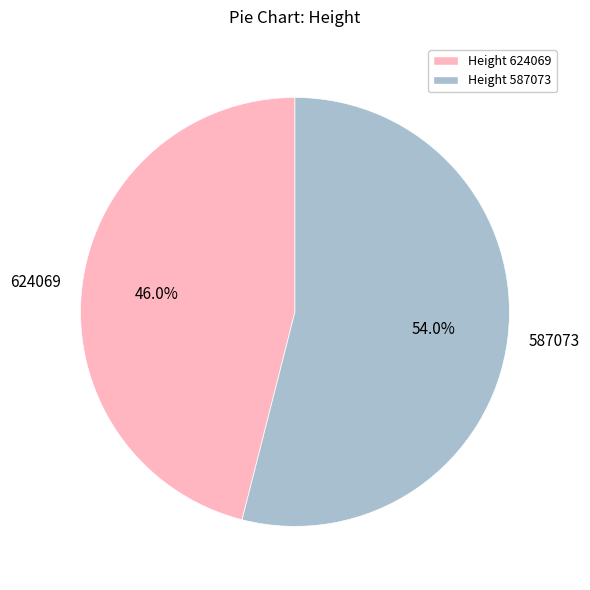

To the nearest percent, what is the average slice percentage?

50%